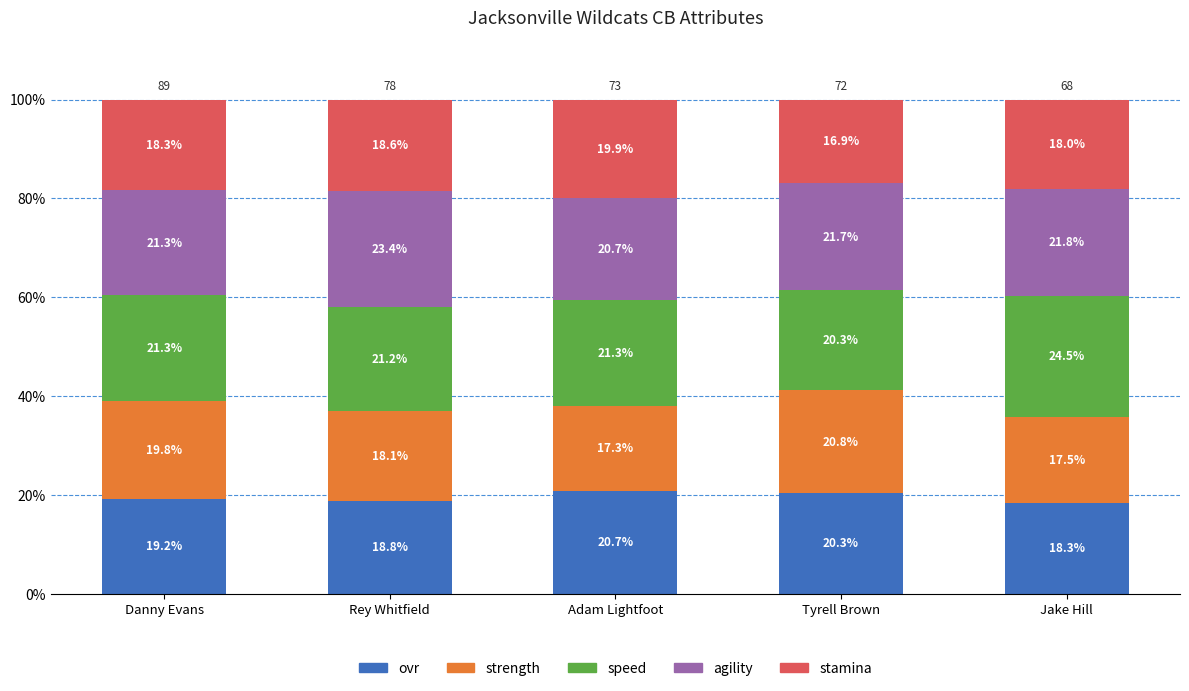

What is the lowest value of the ovr series?

18.3